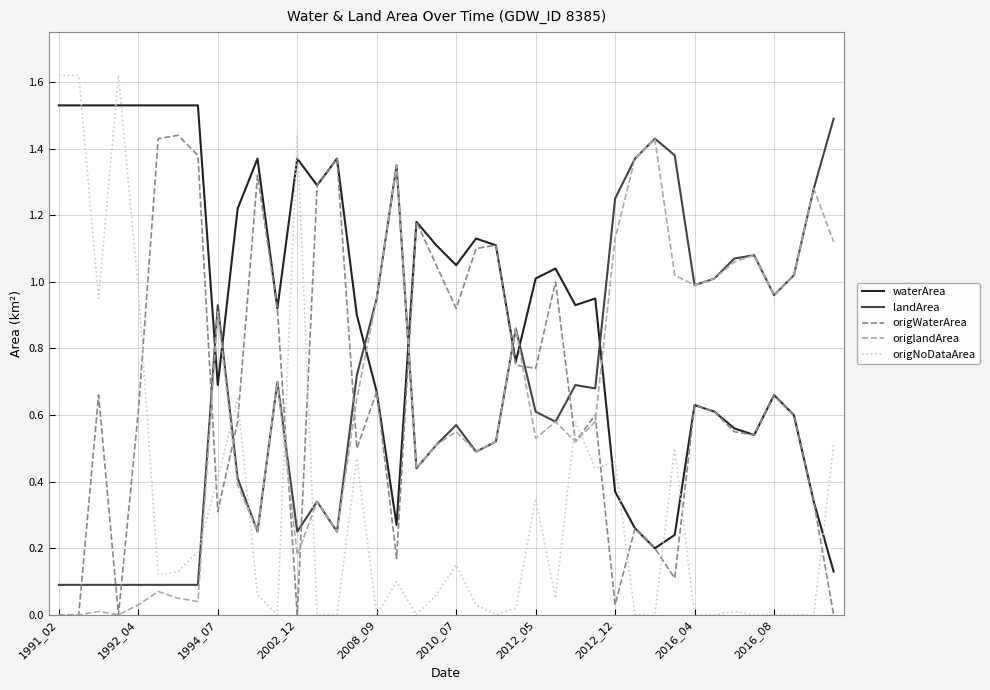

True or false: waterArea and origlandArea intersect in this chart.

True